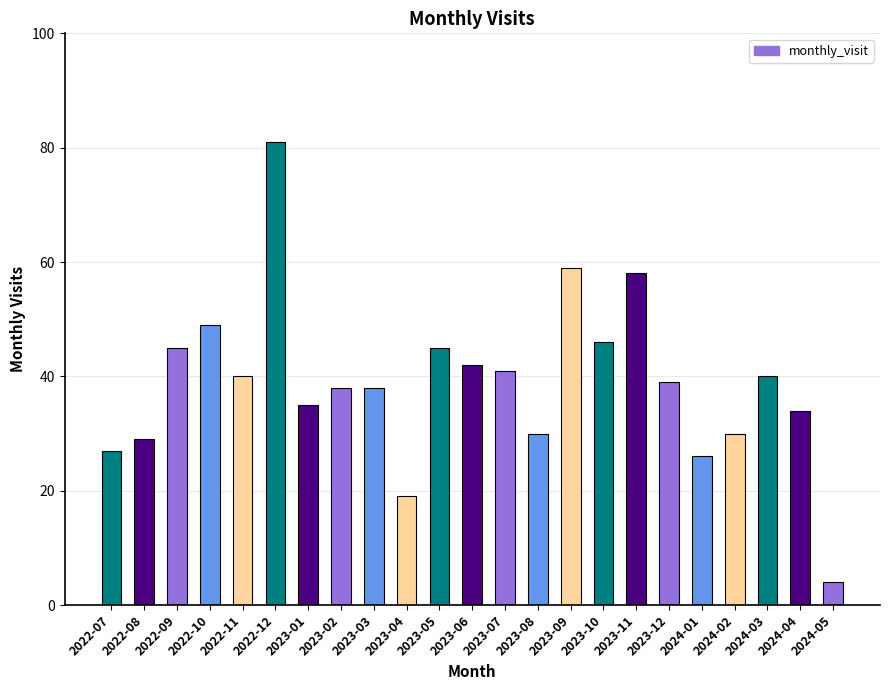

Which category has the highest value across all series?

2022-12